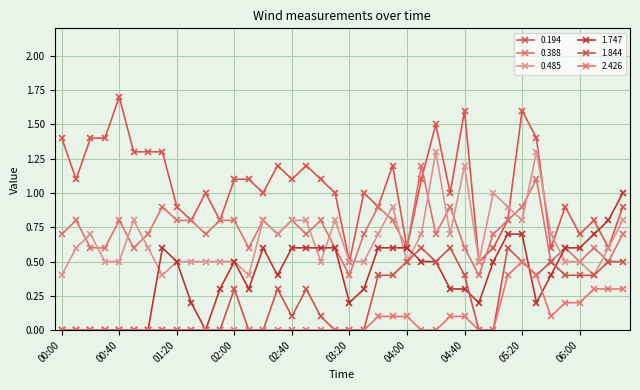

What is the difference between the maximum and minimum values in the 1.747 series?

1.0